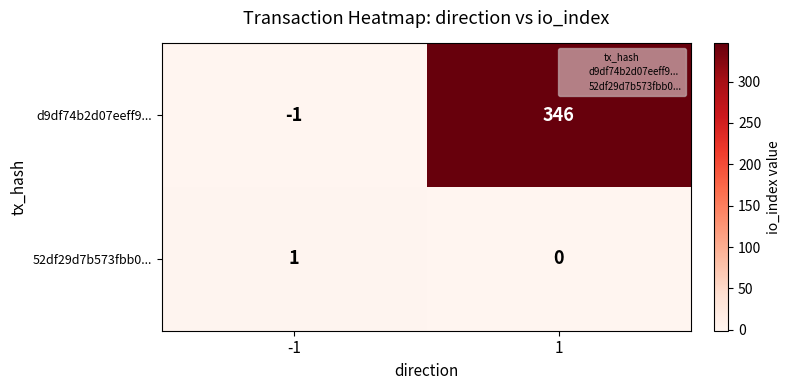

At which category is the sum across all series the highest?

1